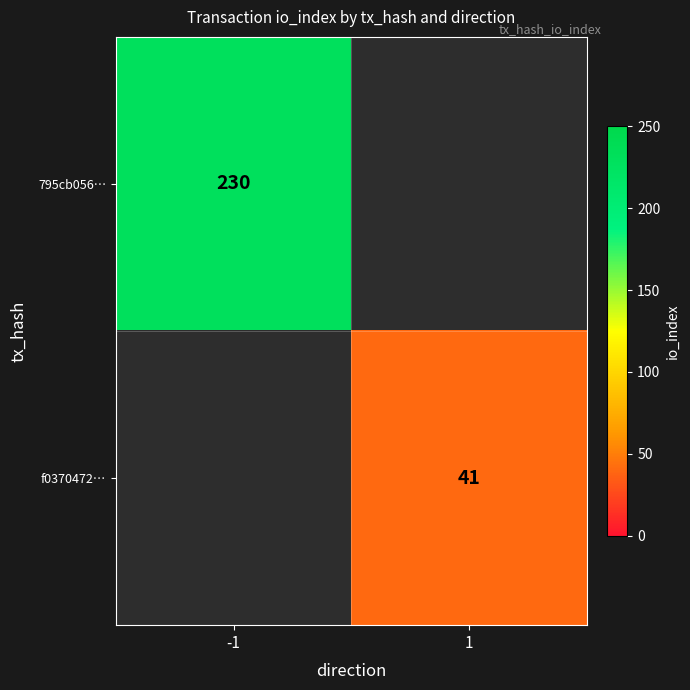

Is it true that 795cb056… equals 230 at -1?

True